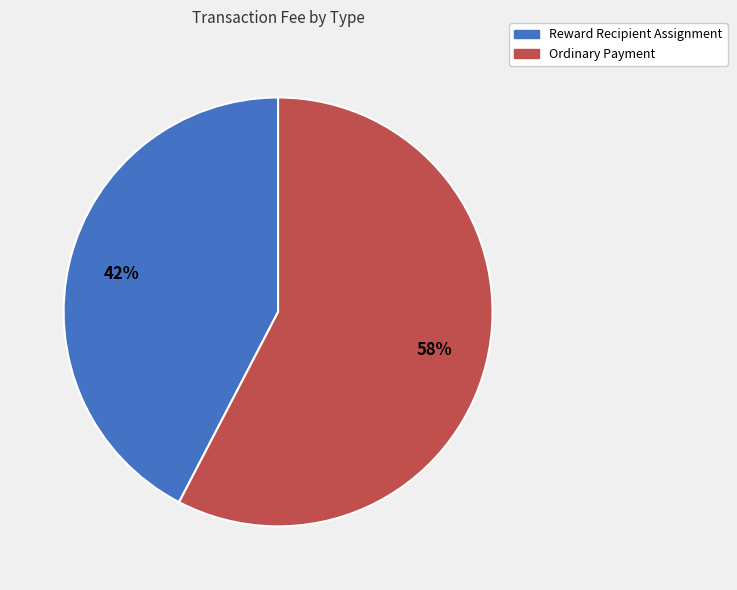

To the nearest percent, what portion does Reward Recipient Assignment represent?

42%